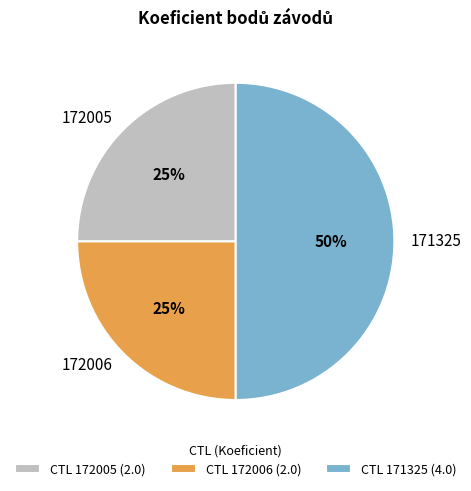

To the nearest percent, what is the average slice percentage?

33%